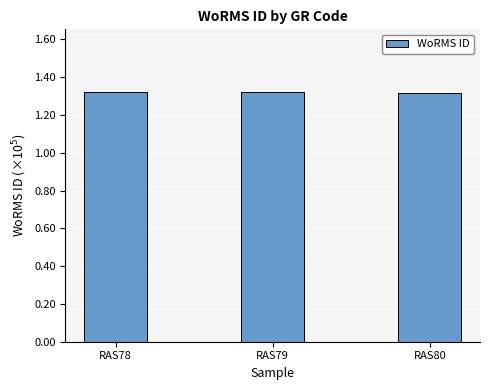

Approximately how many times larger is the value at RAS78 compared to RAS79?

1.0